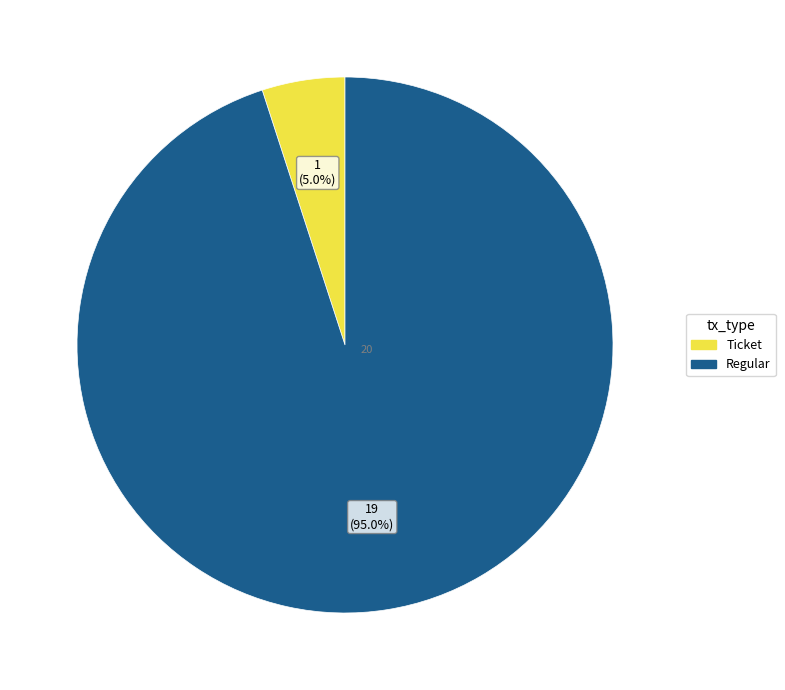

Combined, do Regular and Ticket account for over 50%?

Yes